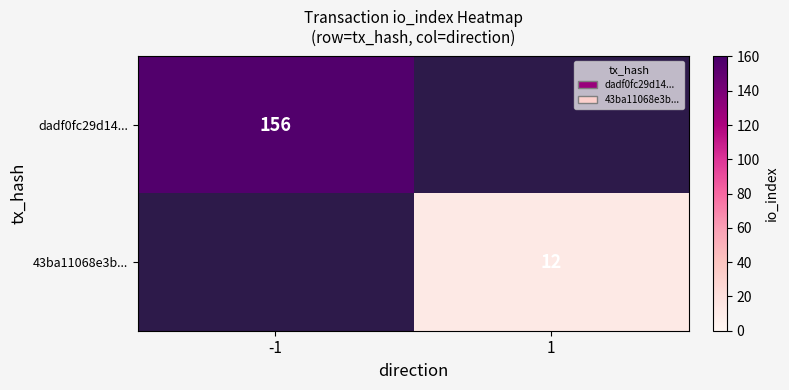

Is it true that 43ba11068e3b... equals 12 at 1?

True